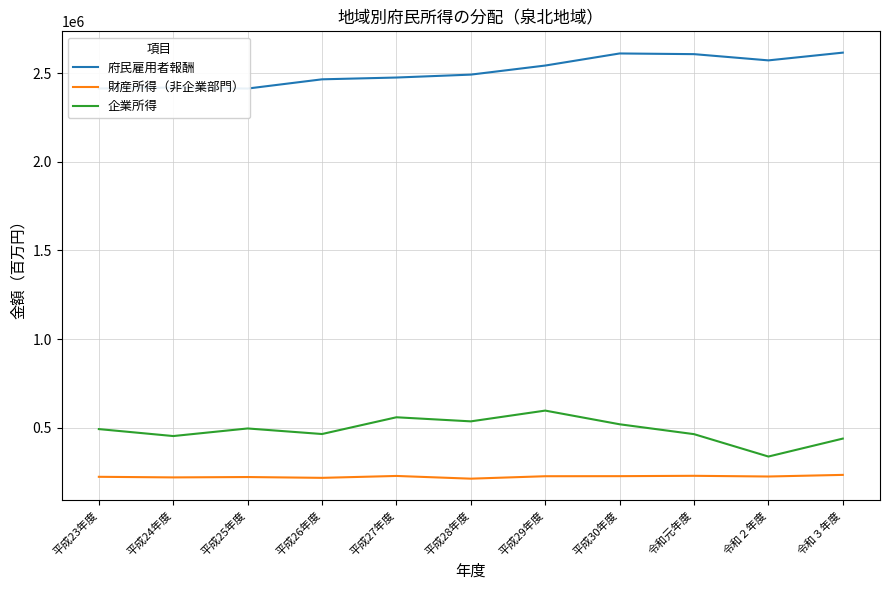

At which label does 府民雇用者報酬 reach its minimum?

平成25年度